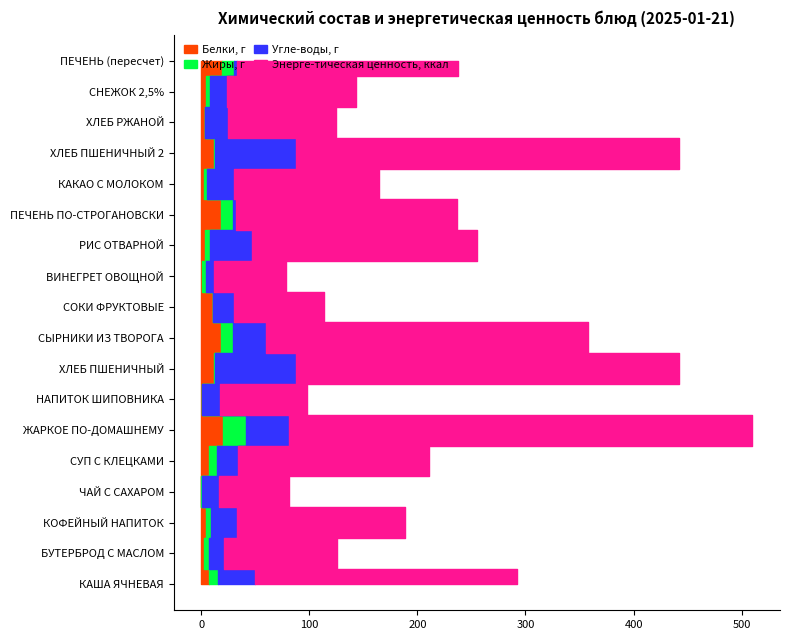

Reading right to left, what are all the values shown in this chart?

Белки, г: 18.8	4.1	3.3	11.4	2.9	18.0	3.6	1.0	10.9	18.4	11.4	0.5	20.3	6.9	0.2	4.6	2.3	7.0
Жиры, г: 11.1	3.8	0.4	0.9	2.5	11.1	4.5	3.0	0.2	10.9	0.9	0.2	20.7	7.7	0.1	4.7	4.4	8.1
Угле-воды, г: 2.9	16.3	20.8	75.2	24.8	2.9	38.4	7.8	19.6	30.8	75.2	16.7	40.0	19.3	16.2	23.4	13.9	34.7
Энерге-тическая ценность, ккал: 205.0	119.4	100.0	355.0	134.0	205.0	209.0	66.4	83.0	298.2	355.0	80.0	429.0	176.6	65.0	155.8	105.0	242.1